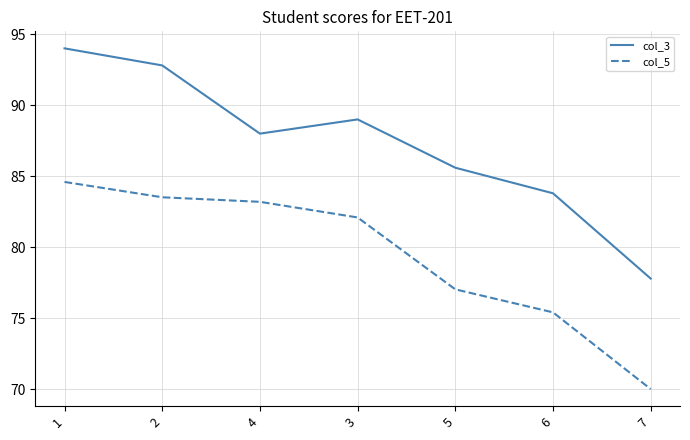

What is the total value across all series at 7?

147.8